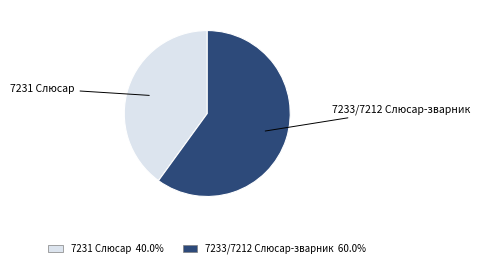

Is there any slice that represents more than half of the pie?

Yes